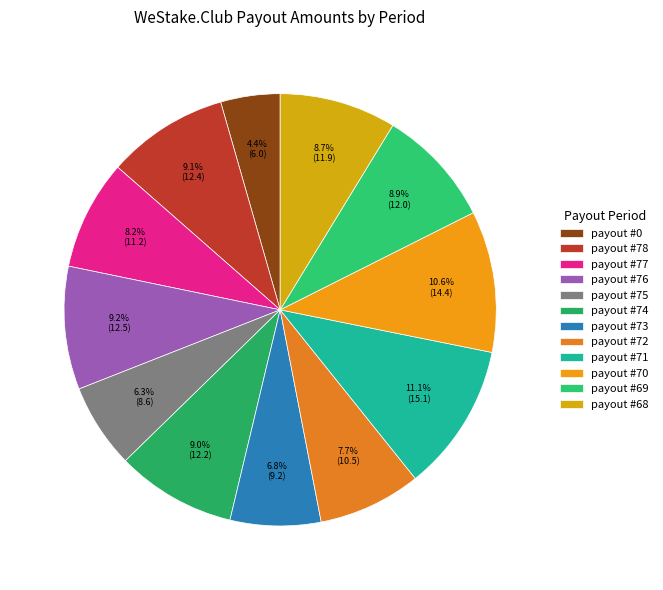

Which slice is the largest?

payout #71